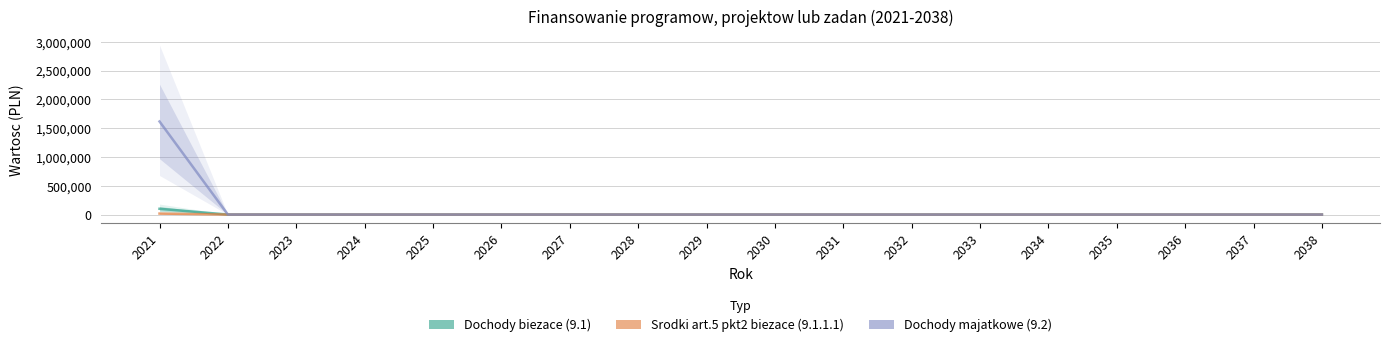

True or false: Dochody biezace (9.1) and Dochody majatkowe (9.2) intersect in this chart.

False